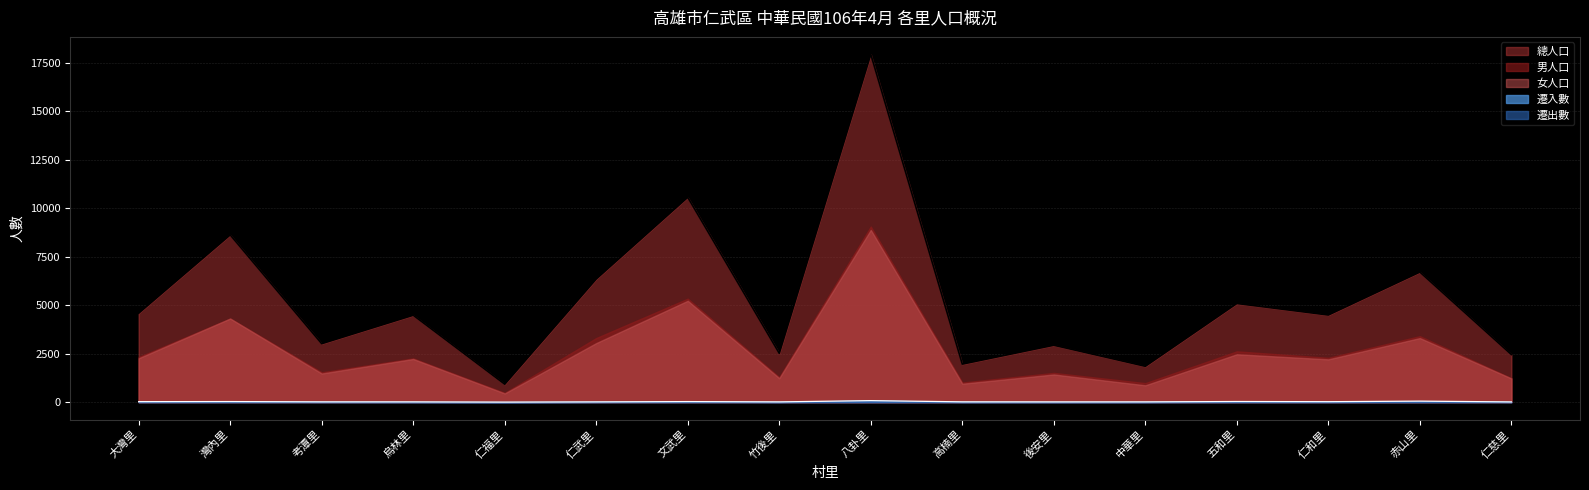

List the series in order of their peak value, lowest first.

遷入數, 遷出數, 女人口, 男人口, 總人口